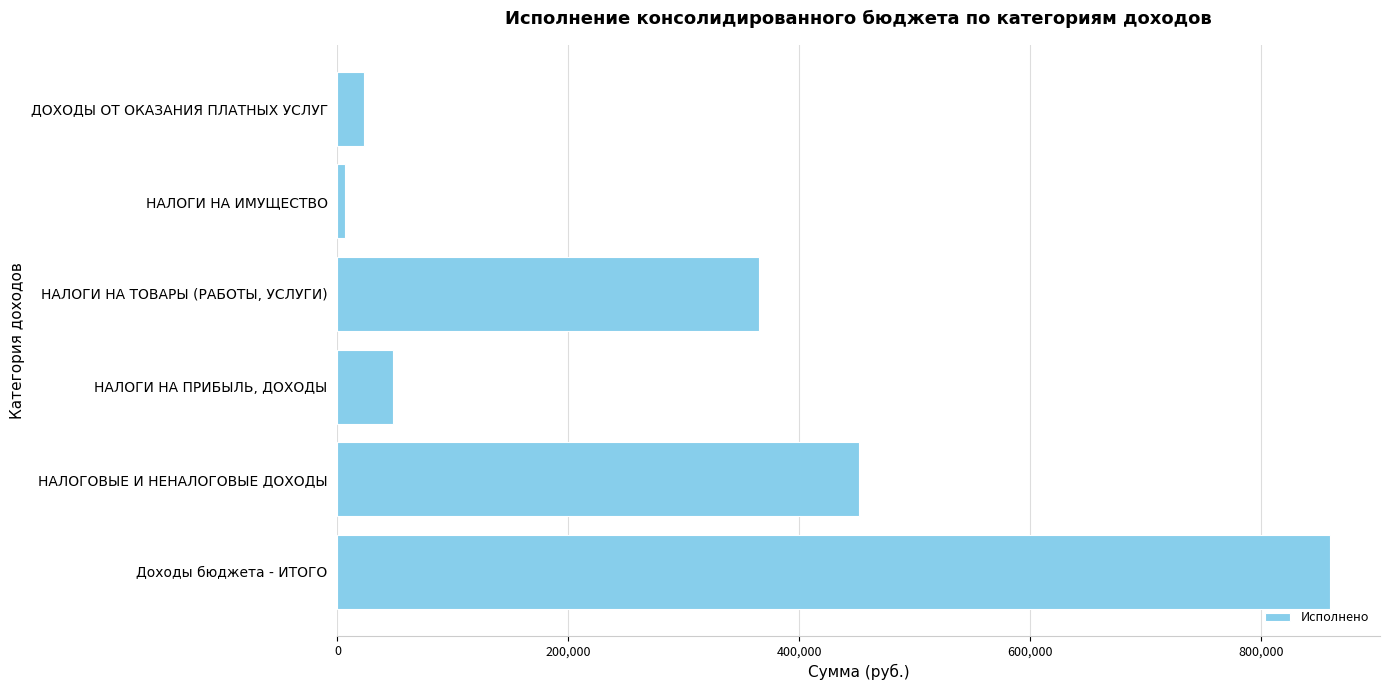

Rank the categories by value from highest to lowest.

Доходы бюджета - ИТОГО, НАЛОГОВЫЕ И НЕНАЛОГОВЫЕ ДОХОДЫ, НАЛОГИ НА ТОВАРЫ (РАБОТЫ, УСЛУГИ), НАЛОГИ НА ПРИБЫЛЬ, ДОХОДЫ, ДОХОДЫ ОТ ОКАЗАНИЯ ПЛАТНЫХ УСЛУГ, НАЛОГИ НА ИМУЩЕСТВО